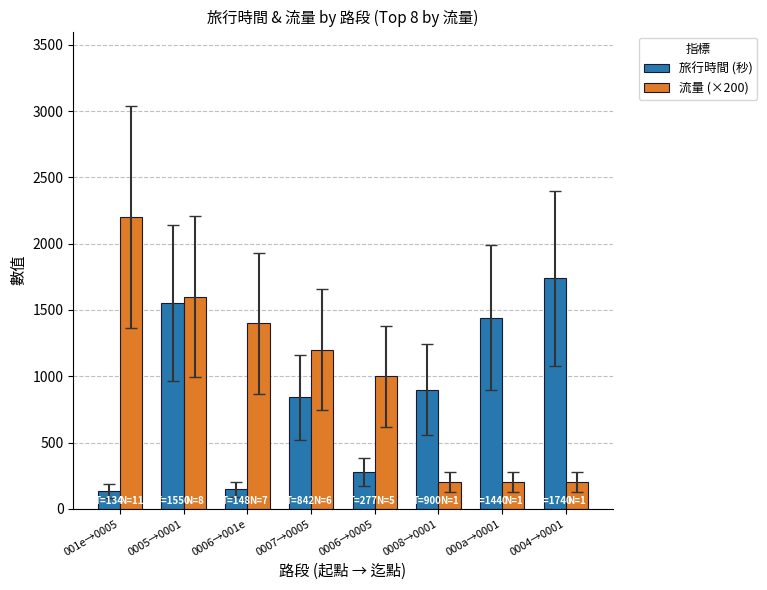

List the series in order of their peak value, highest first.

流量 (×200), 旅行時間 (秒)